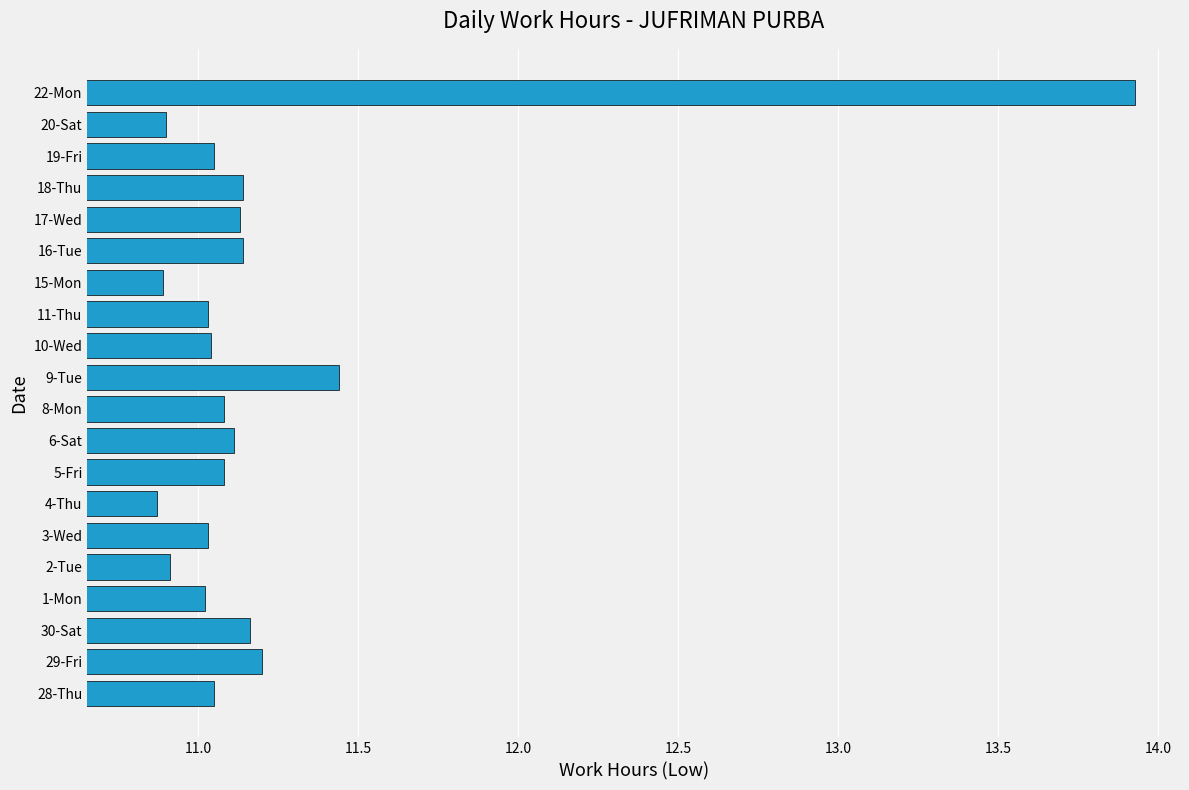

The chart shows a value of 11.1 at 16-Tue. True or false?

True